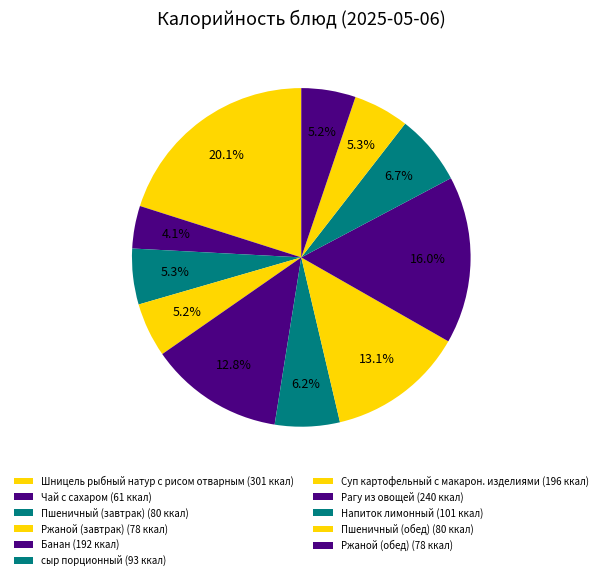

What percentage is NOT represented by Ржаной (завтрак)?

94.8%